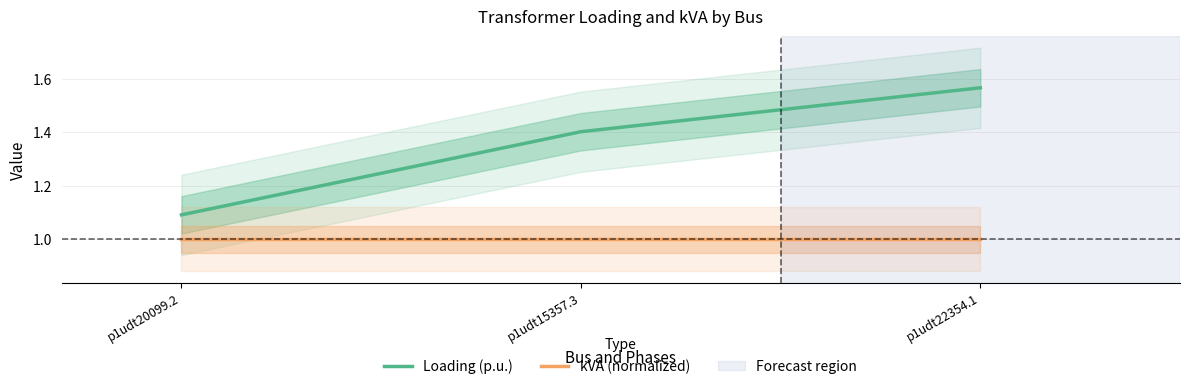

What position from the left is p1udt15357.3?

2